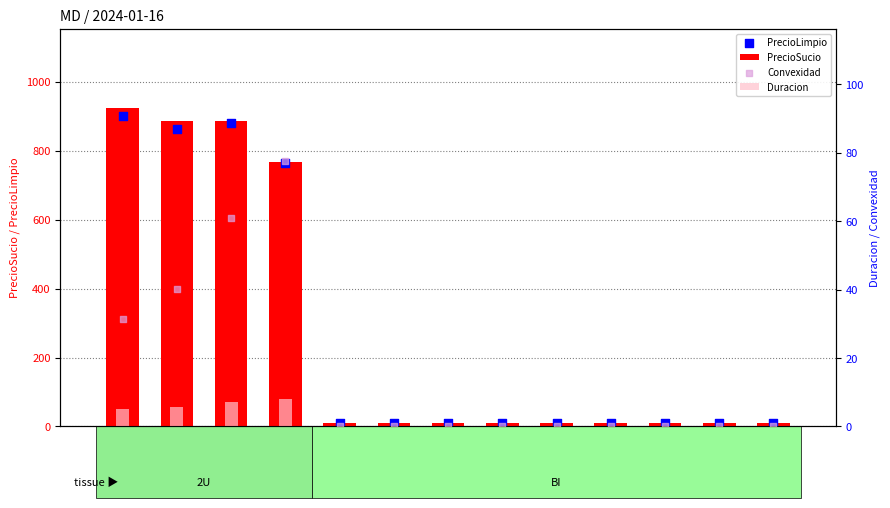

Which series has the largest total across all categories?

PrecioSucio